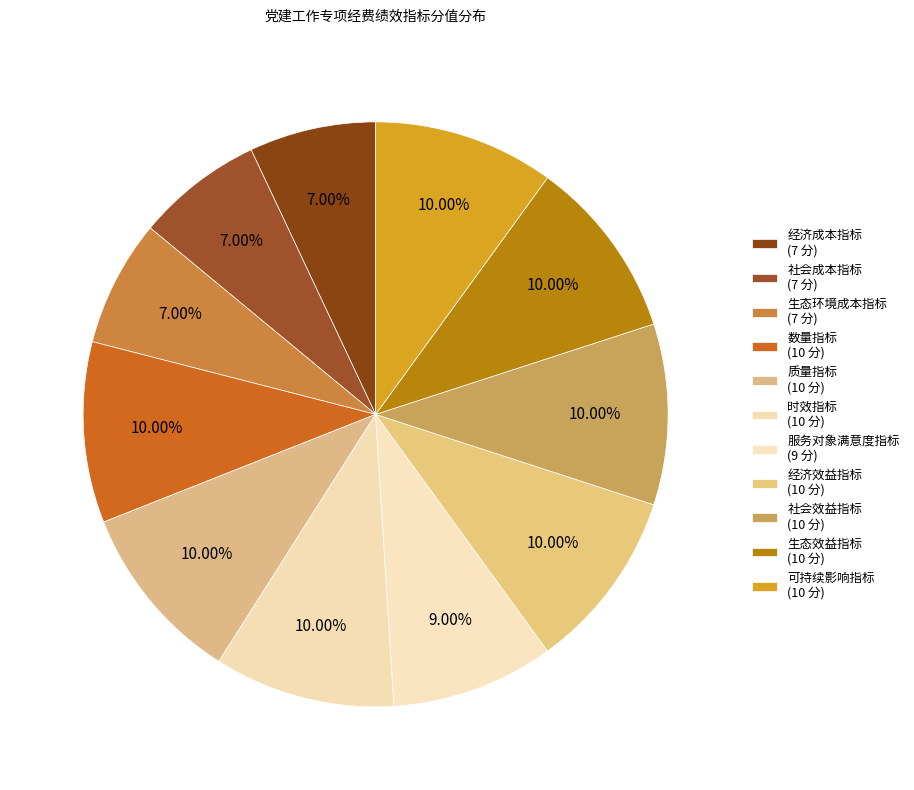

Does 经济效益指标 account for over 50% of the chart?

No